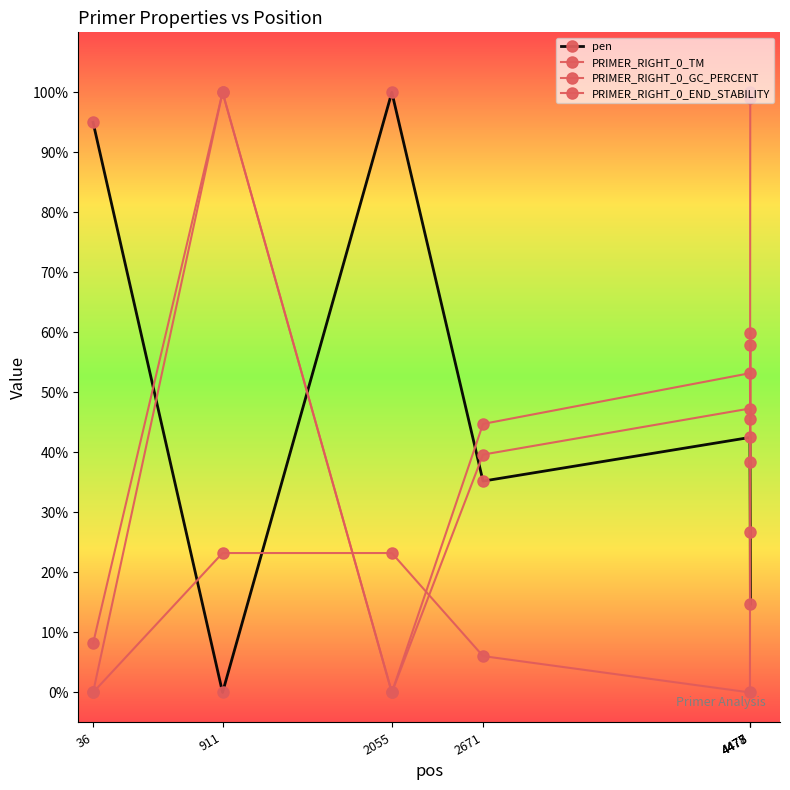

Is it true that PRIMER_RIGHT_0_TM equals 0.3 at 2671?

False